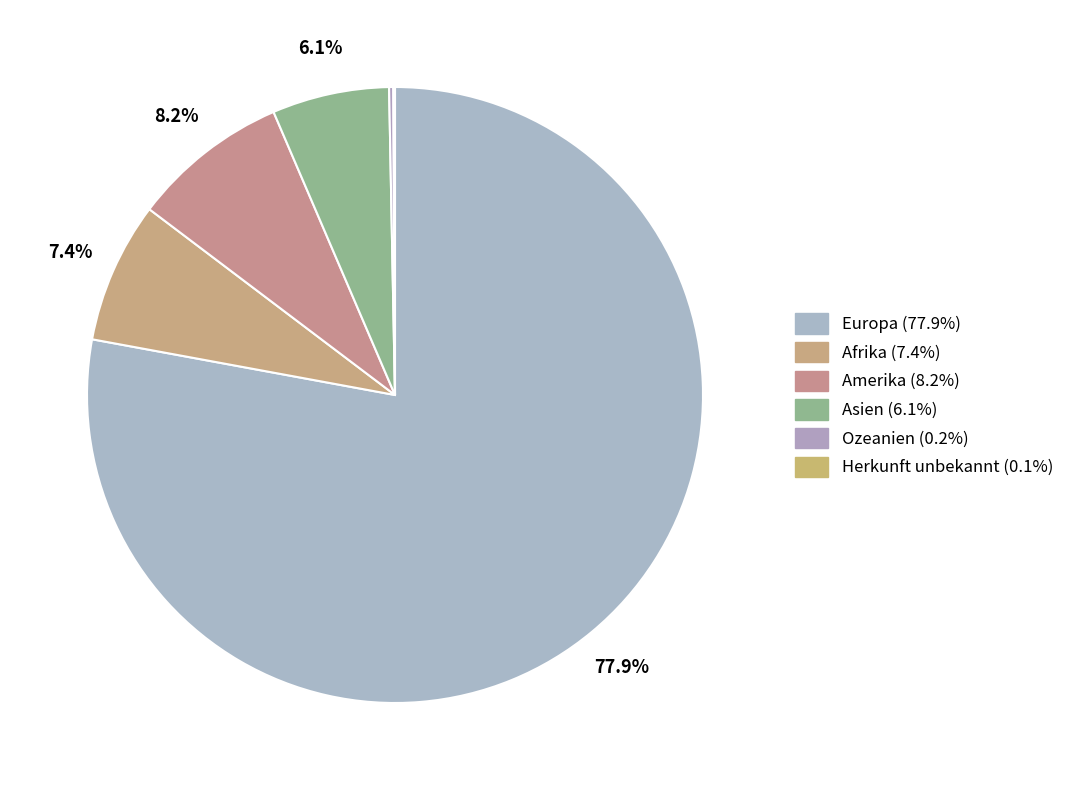

Does any single category account for the majority?

Yes